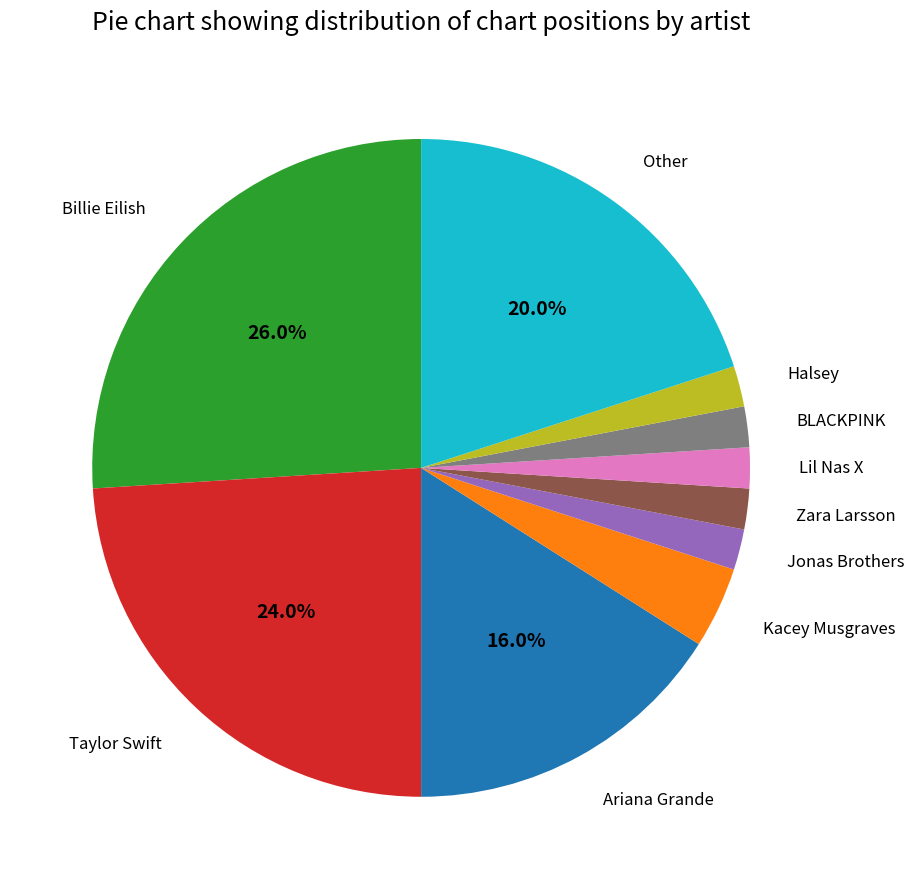

Approximately how many times larger is the value at BLACKPINK compared to Halsey?

1.0